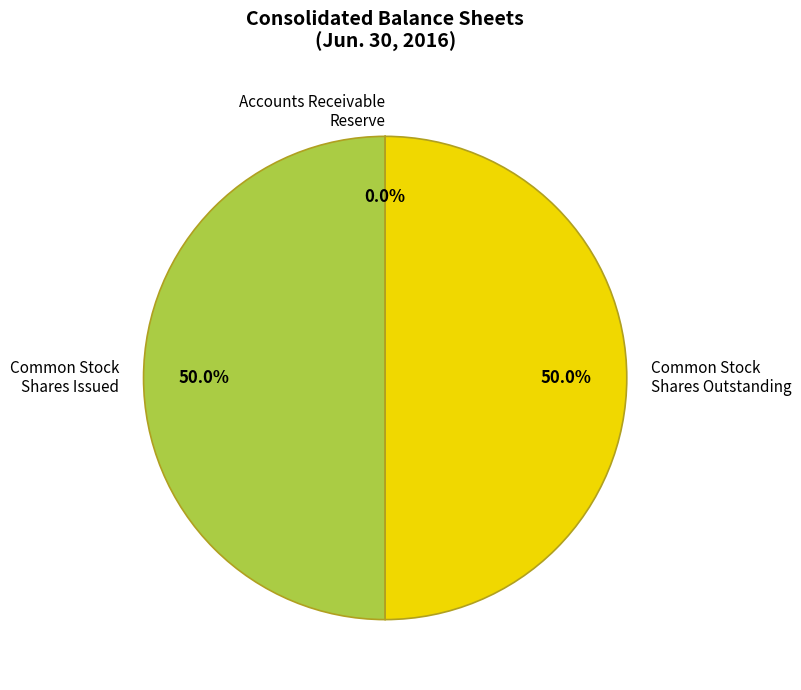

To the nearest percent, what is the difference between the largest and smallest slice percentages?

50%